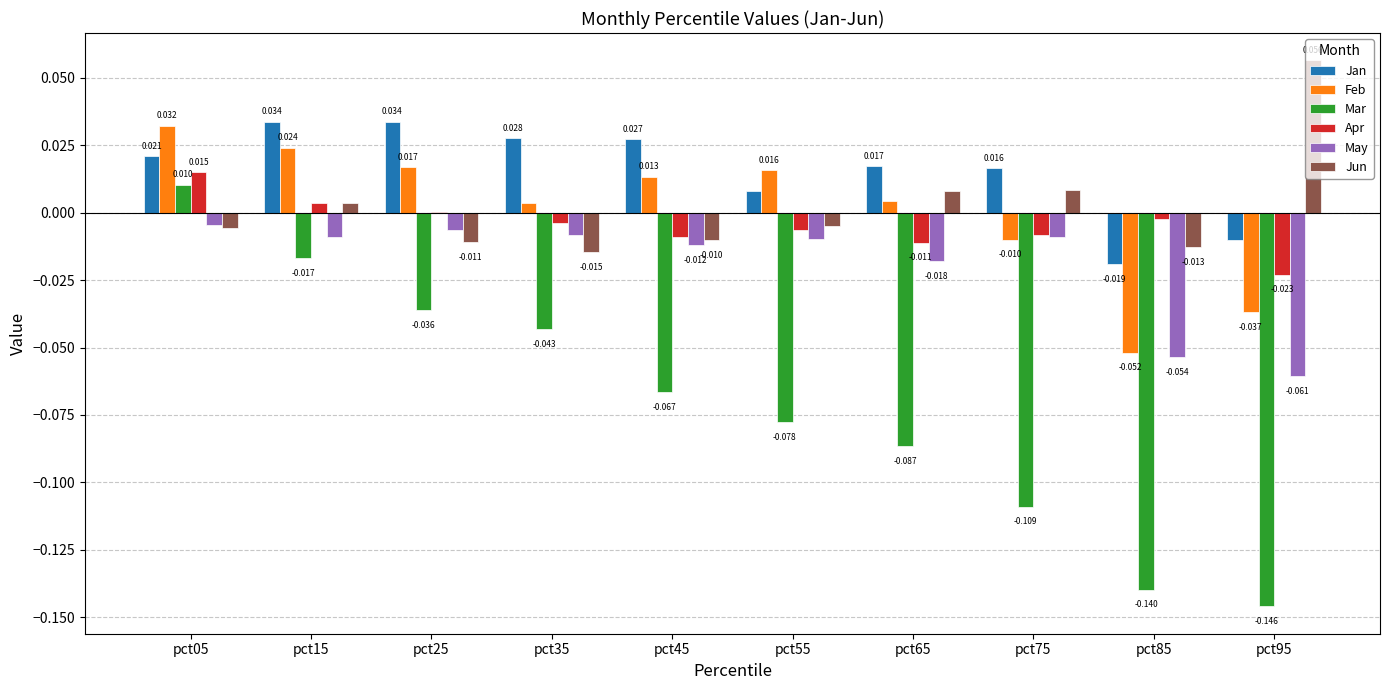

Which series changed the most between pct35 and pct85?

Mar